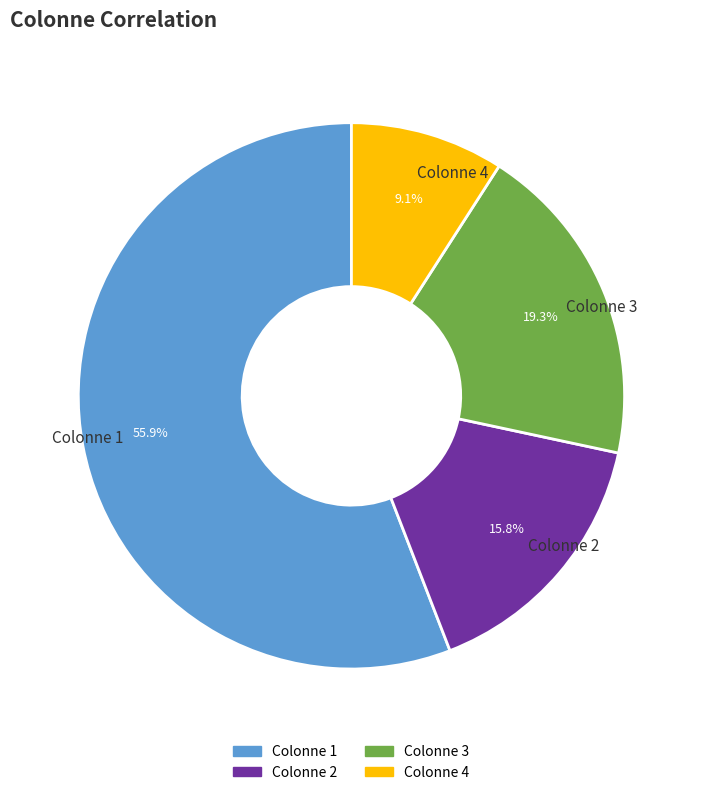

To the nearest percent, what is the difference between the Colonne 4 and Colonne 3 slice percentages?

10%